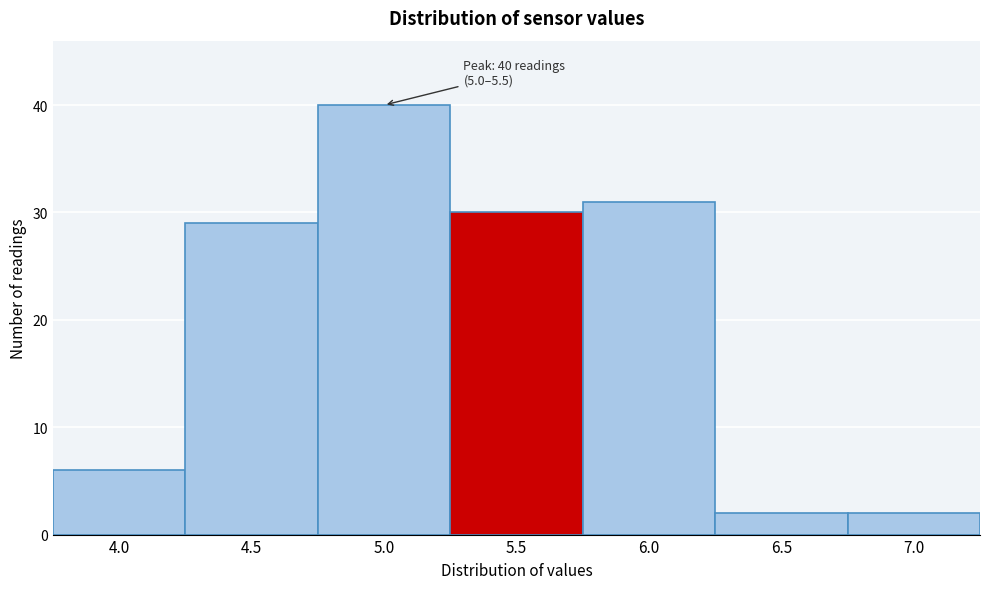

Reading left to right, what are all the values shown in this chart?

4.0=6	4.5=29	5.0=40	5.5=30	6.0=31	6.5=2	7.0=2